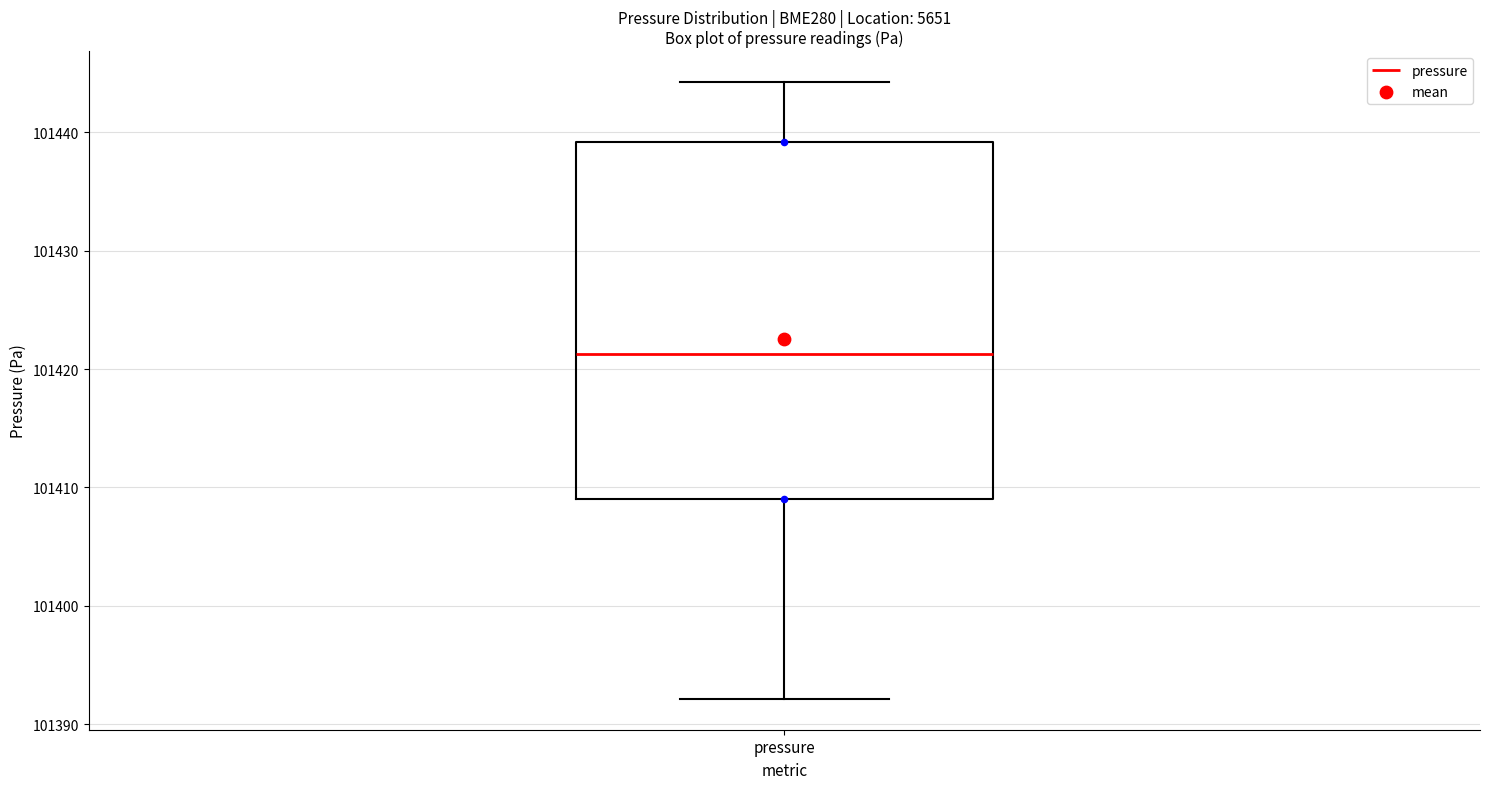

Transcribe this box plot: give where the median line is, the range the box spans, and where the two whiskers end, as read against the y-axis. The values are not printed on the chart, so give them approximately, as read against the axis.

median 101421, box 101409 to 101439, whiskers 101392 to 101444